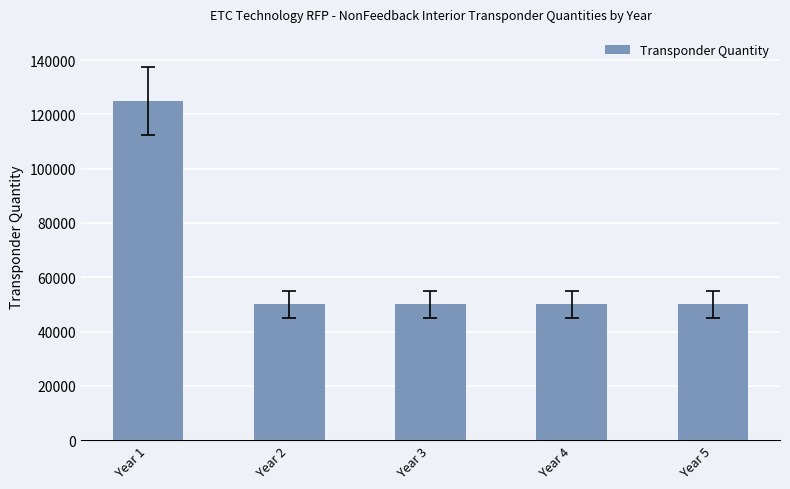

Reading left to right, extract all data points from this chart.

Year 1=125000	Year 2=50000	Year 3=50000	Year 4=50000	Year 5=50000